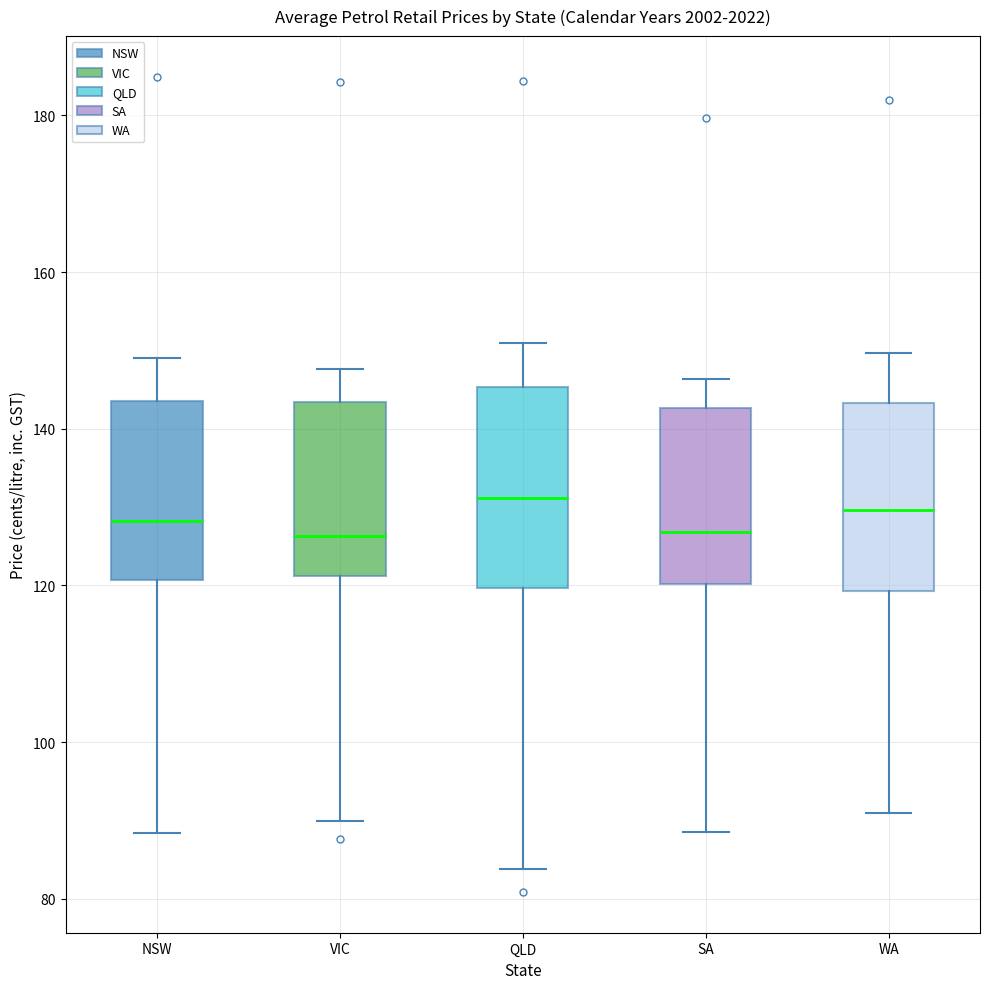

Reading left to right, read every box against the y-axis: the position of its median line, the range the box covers, and the ends of its whiskers. The values are not printed on the chart, so give them approximately, as read against the axis.

NSW: median 128, box 120 to 144, whiskers 88 to 150
VIC: median 126, box 122 to 144, whiskers 90 to 148
QLD: median 132, box 120 to 146, whiskers 84 to 150
SA: median 126, box 120 to 142, whiskers 88 to 146
WA: median 130, box 120 to 144, whiskers 90 to 150